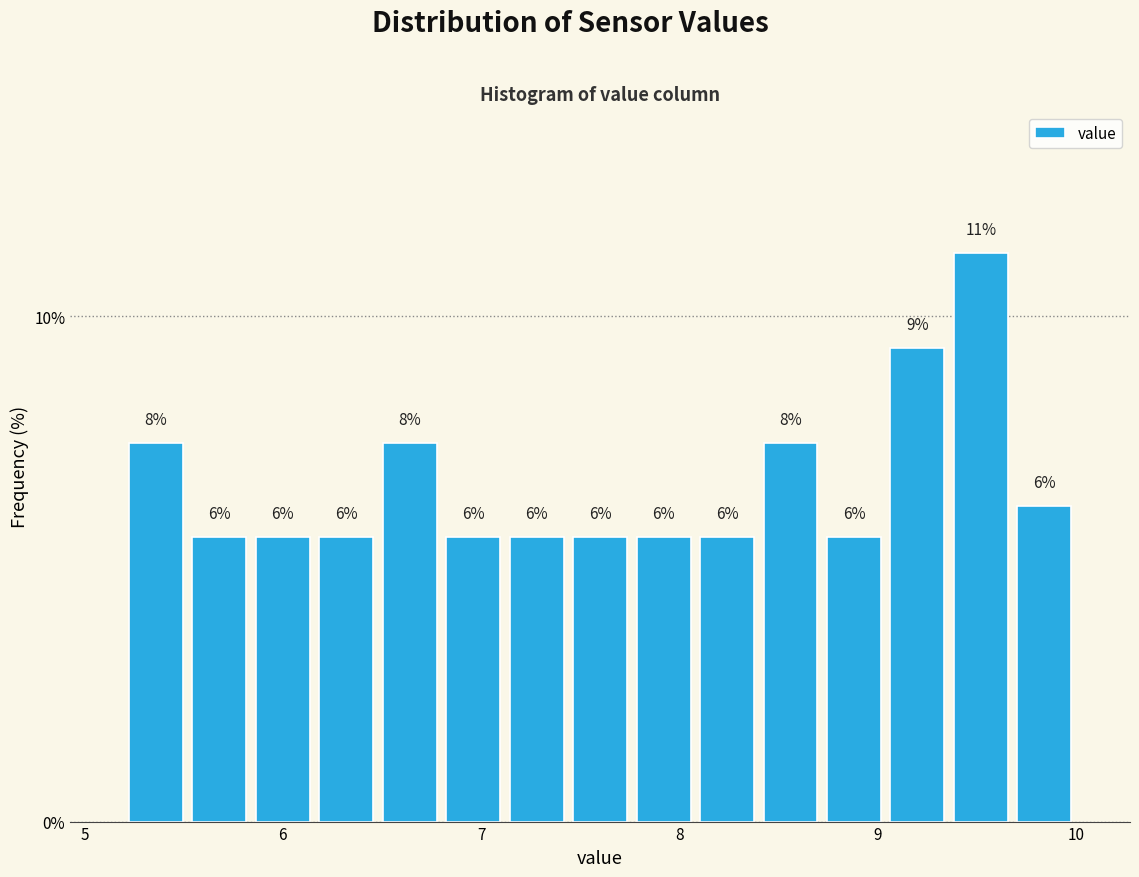

Read against the x-axis, roughly where is the centre of the tallest bar?

9.5